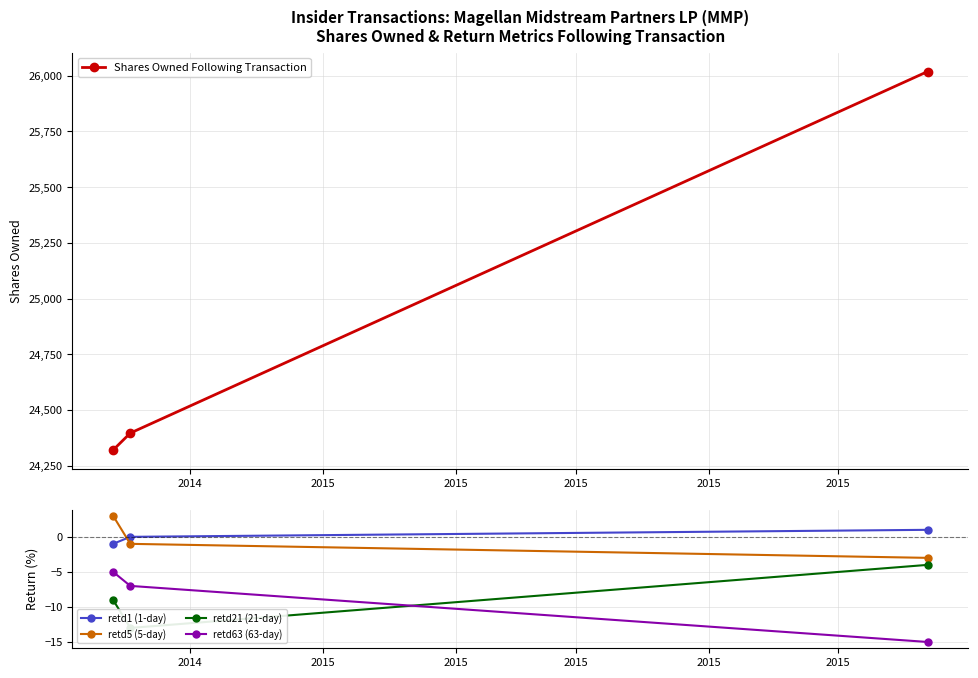

What is the sum of all retd5 (5-day) values?

-1